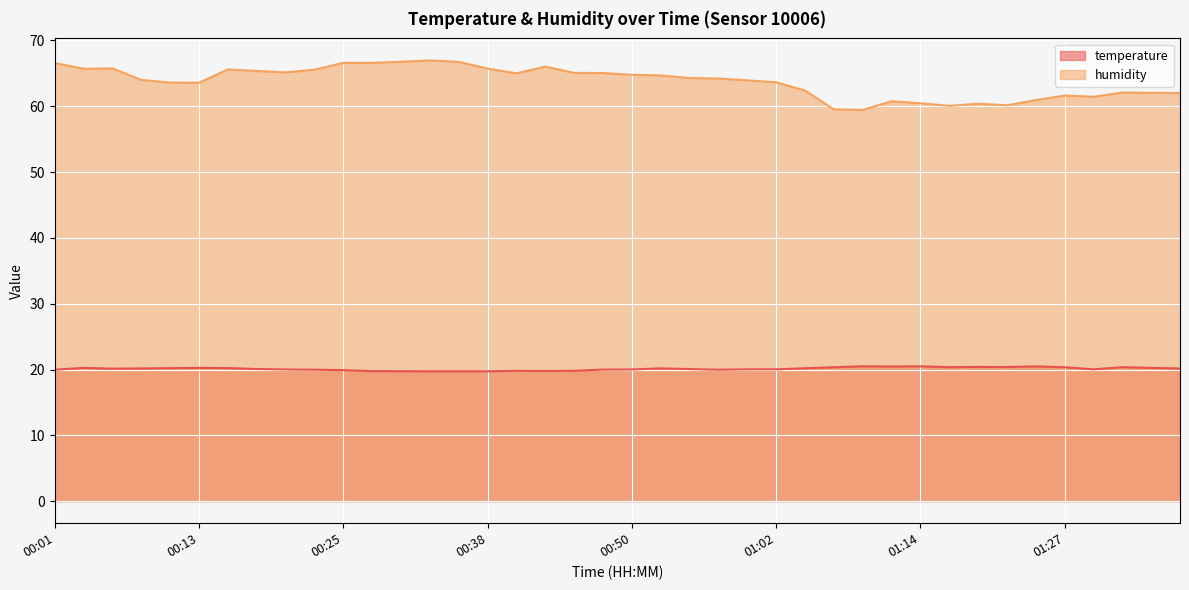

Rank the series by their average value, from lowest to highest.

temperature, humidity